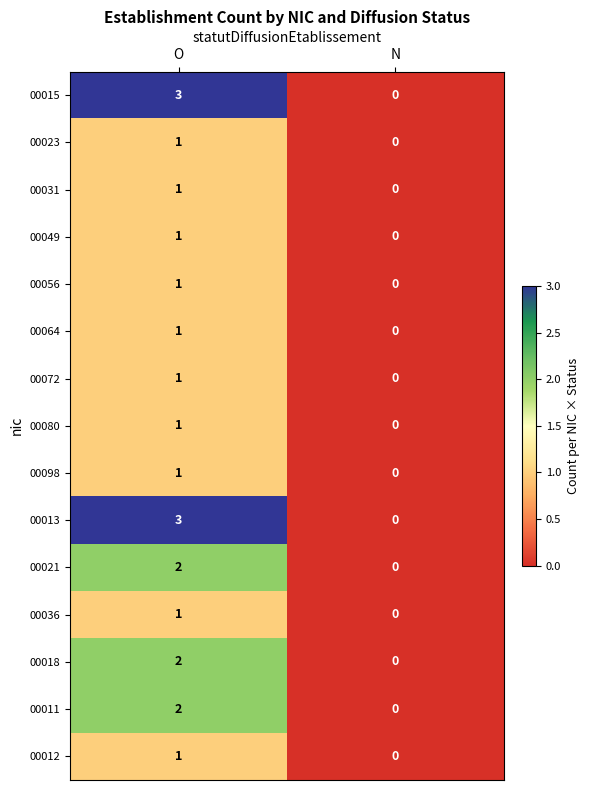

Reading right to left, list all the values displayed in this chart.

00015: 0	3
00023: 0	1
00031: 0	1
00049: 0	1
00056: 0	1
00064: 0	1
00072: 0	1
00080: 0	1
00098: 0	1
00013: 0	3
00021: 0	2
00036: 0	1
00018: 0	2
00011: 0	2
00012: 0	1